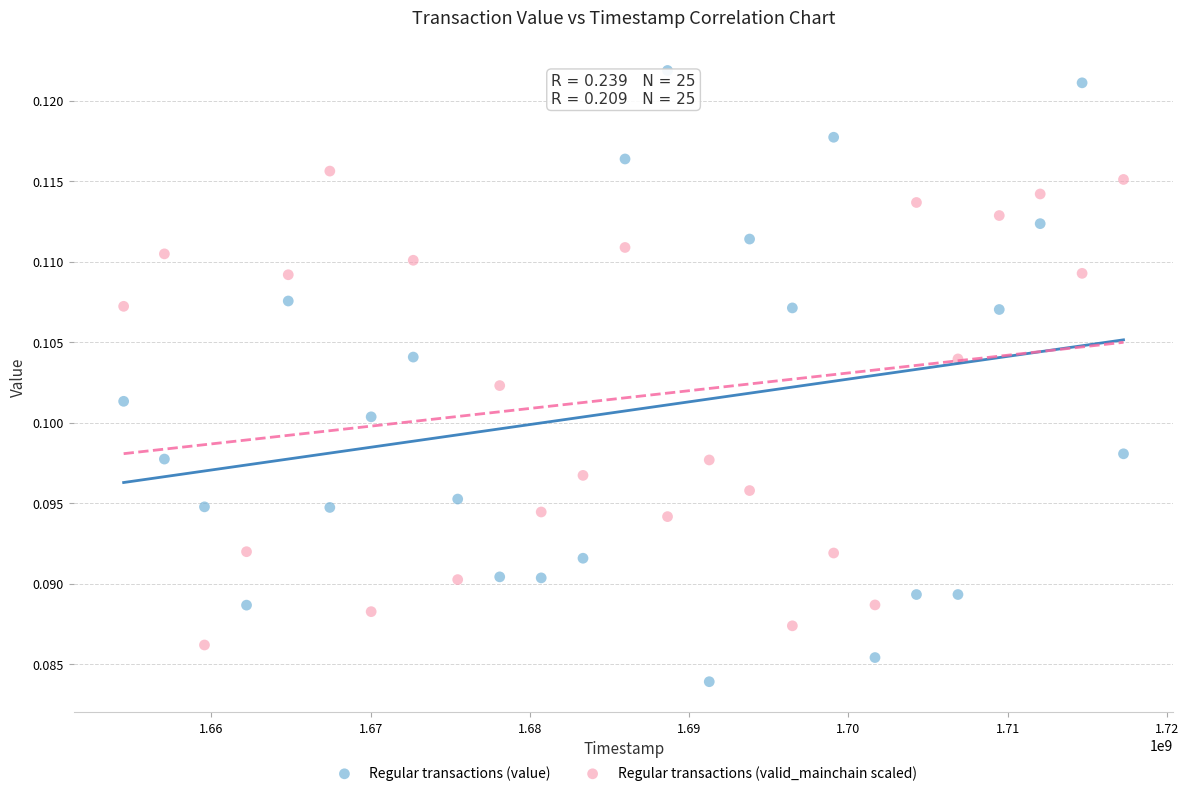

Which series contains the highest Y value?

Regular transactions (value)